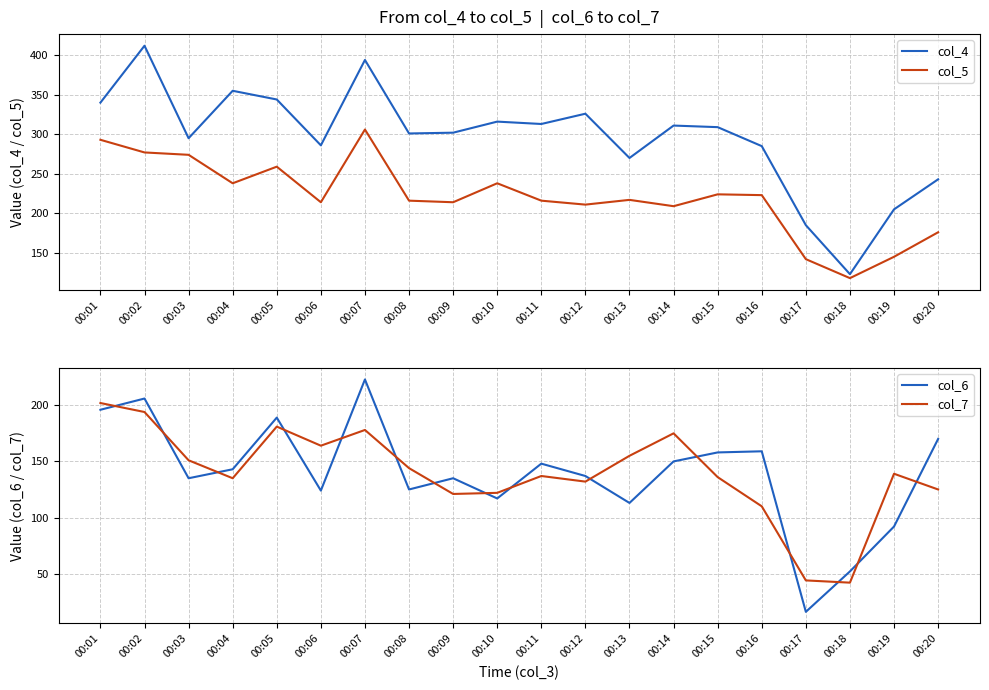

What is the difference between the highest and lowest values at 00:03?

160